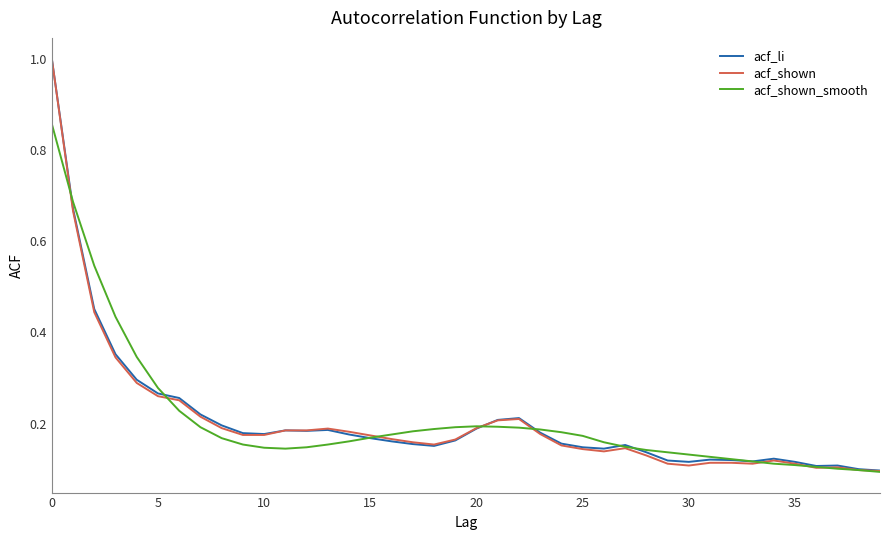

Which series has the widest spread of values?

acf_shown